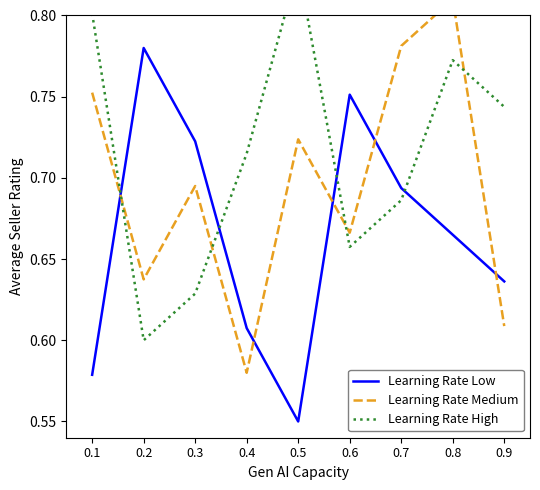

What is the minimum value shown in the chart?

0.6